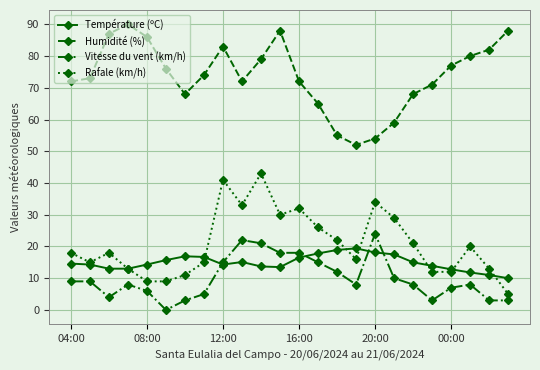

True or false: Rafale (km/h) and Vitesse du vent (km/h) intersect in this chart.

False